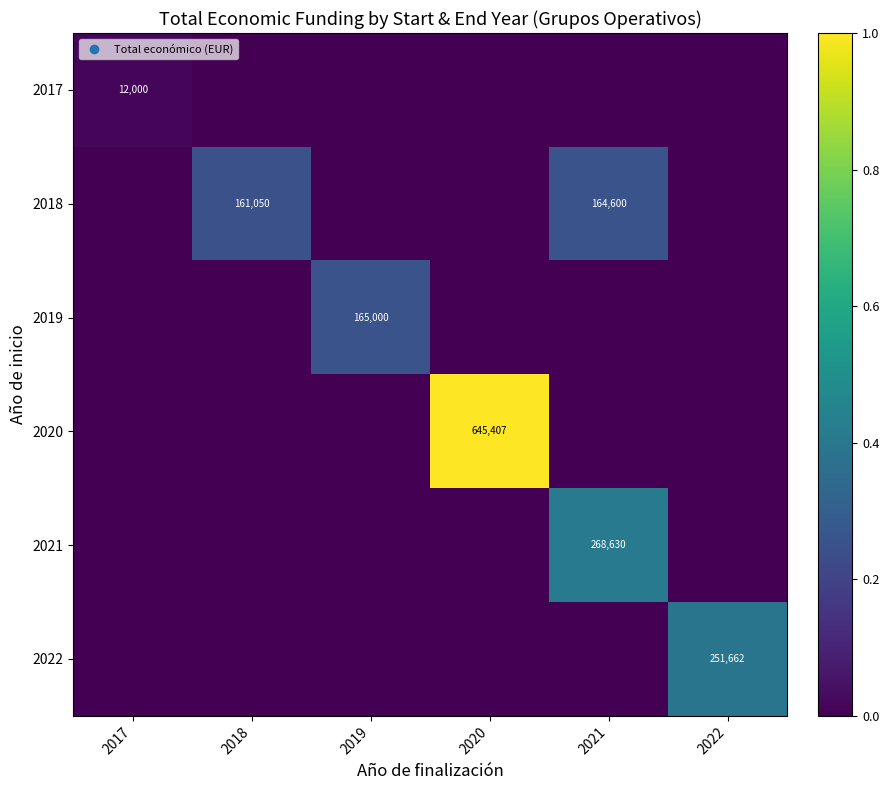

True or false: 2021 has a value of 268630 at 2021.

True